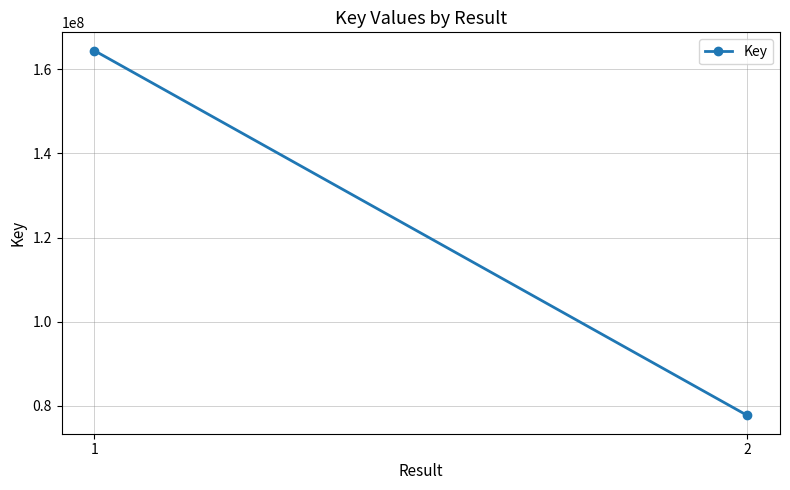

What is the sum of all values?

242153084